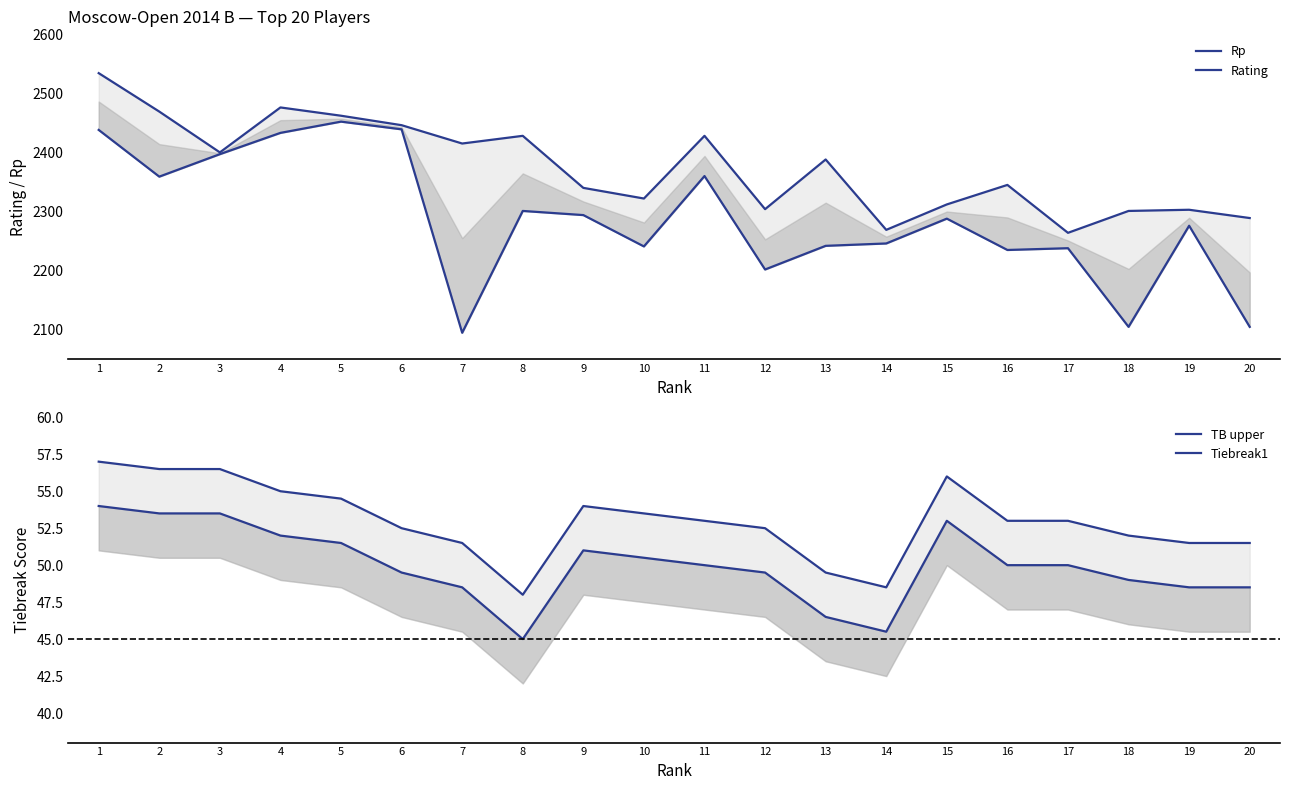

At which category is the sum across all series the highest?

1